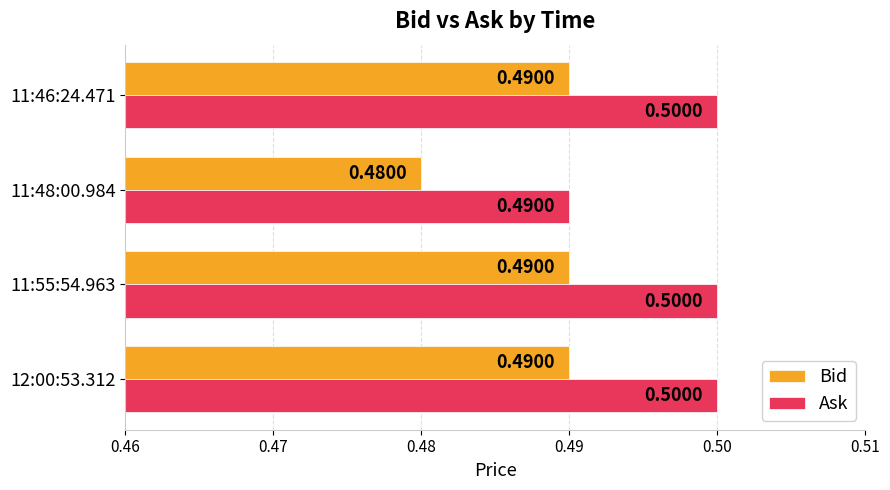

Rank the series by their maximum value, from lowest to highest.

Bid, Ask